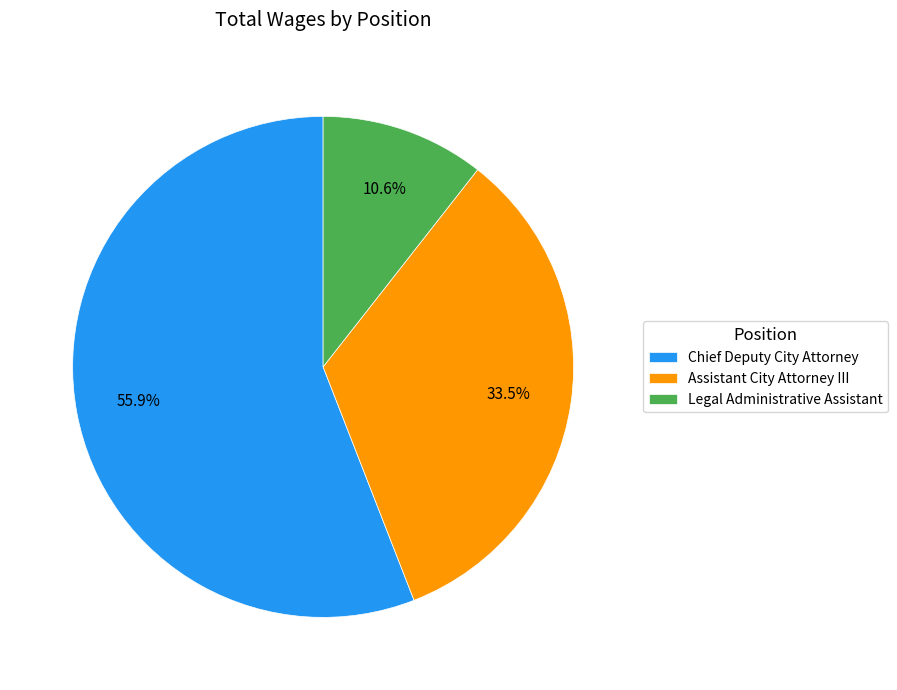

To the nearest percent, what is the combined percentage of Assistant City Attorney III and Chief Deputy City Attorney?

89%